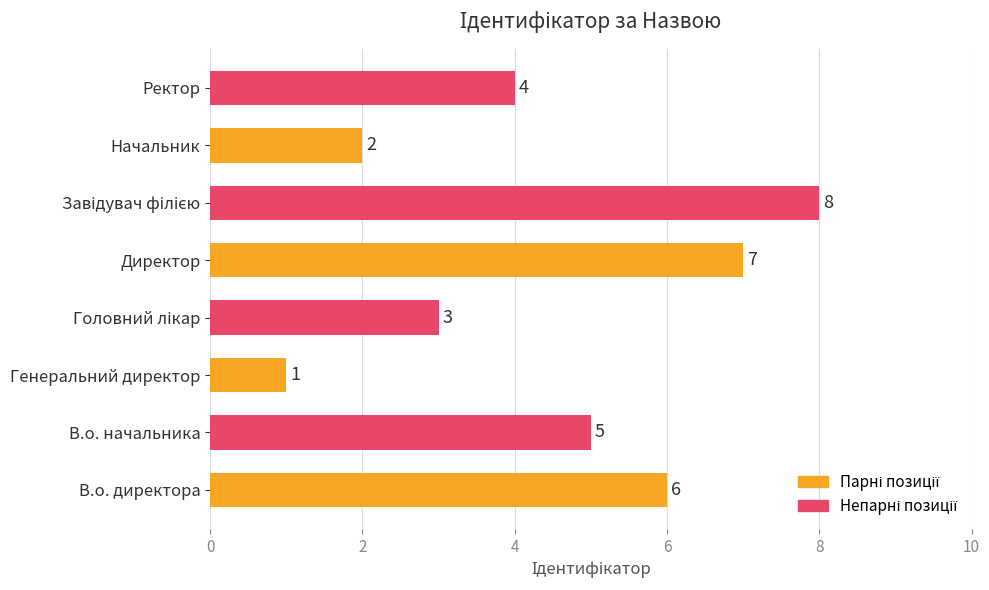

Between Генеральний директор and Начальник, which is larger?

Начальник